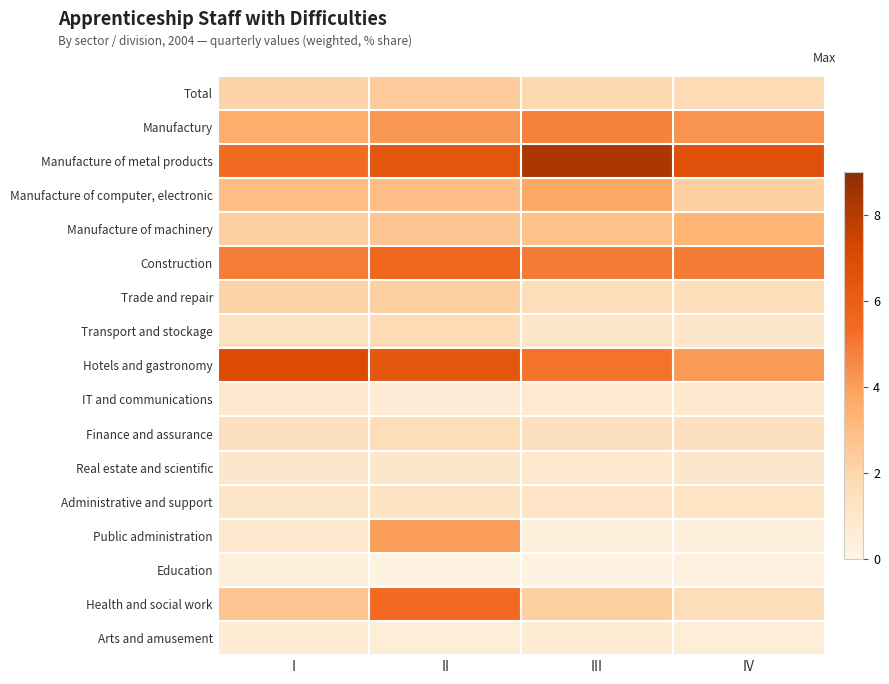

Reading right to left, transcribe all the data shown in this chart.

Total: IV=1.7	III=1.9	II=2.4	I=2.0
Manufactury: IV=4.3	III=4.8	II=4.2	I=3.6
Manufacture of metal products: IV=6.6	III=8.2	II=6.4	I=5.4
Manufacture of computer, electronic: IV=2.3	III=3.8	II=2.9	I=3.0
Manufacture of machinery: IV=3.3	III=2.8	II=2.7	I=2.3
Construction: IV=4.9	III=5.0	II=5.6	I=4.9
Trade and repair: IV=1.5	III=1.6	II=2.3	I=2.0
Transport and stockage: IV=1.0	III=1.0	II=1.8	I=1.3
Hotels and gastronomy: IV=4.1	III=5.1	II=6.4	I=7.0
IT and communications: IV=0.9	III=0.7	II=0.6	I=0.9
Finance and assurance: IV=1.4	III=1.4	II=1.6	I=1.5
Real estate and scientific: IV=0.9	III=0.9	II=1.0	I=0.9
Administrative and support: IV=1.2	III=1.2	II=1.2	I=1.1
Public administration: IV=0.4	III=0.4	II=4.0	I=0.9
Education: IV=0.3	III=0.2	II=0.2	I=0.4
Health and social work: IV=1.6	III=2.3	II=5.4	I=2.6
Arts and amusement: IV=0.5	III=0.6	II=0.5	I=0.6